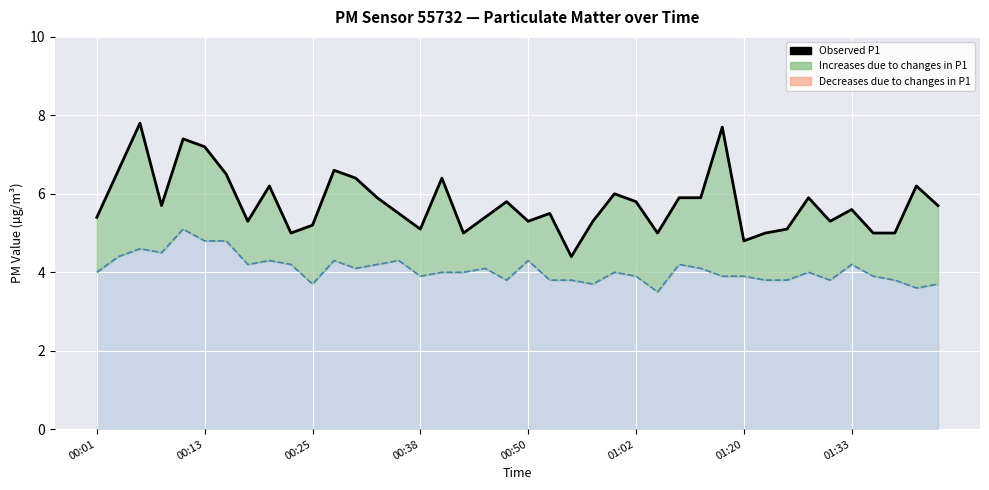

At 33, list the series in order from smallest to largest.

Observed P2, Observed P1